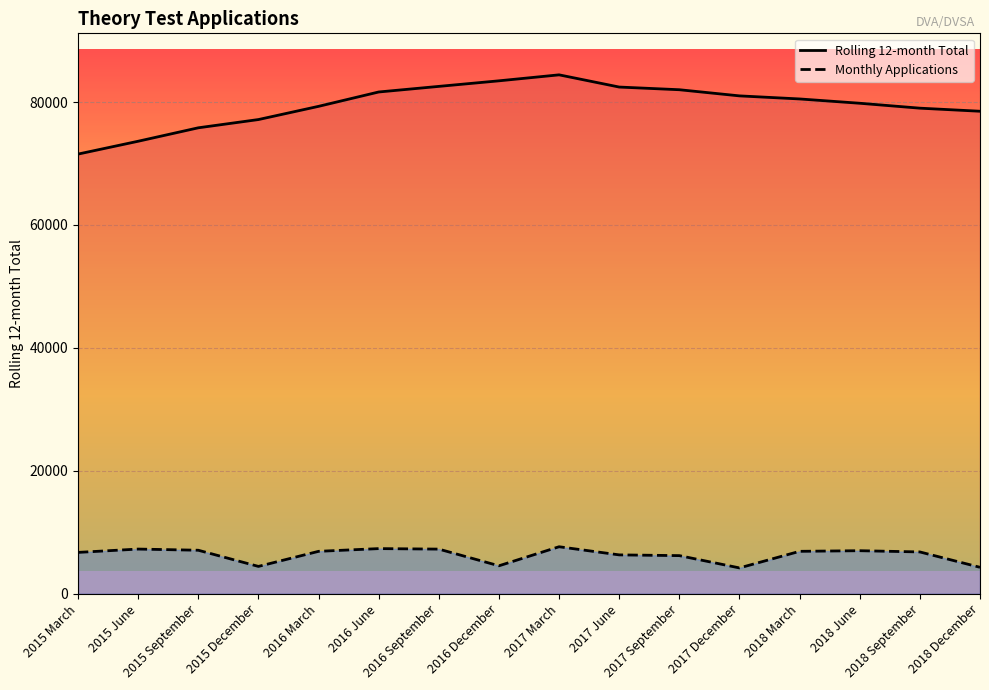

List the series in order of their peak value, lowest first.

Monthly Applications, Rolling 12-month Total